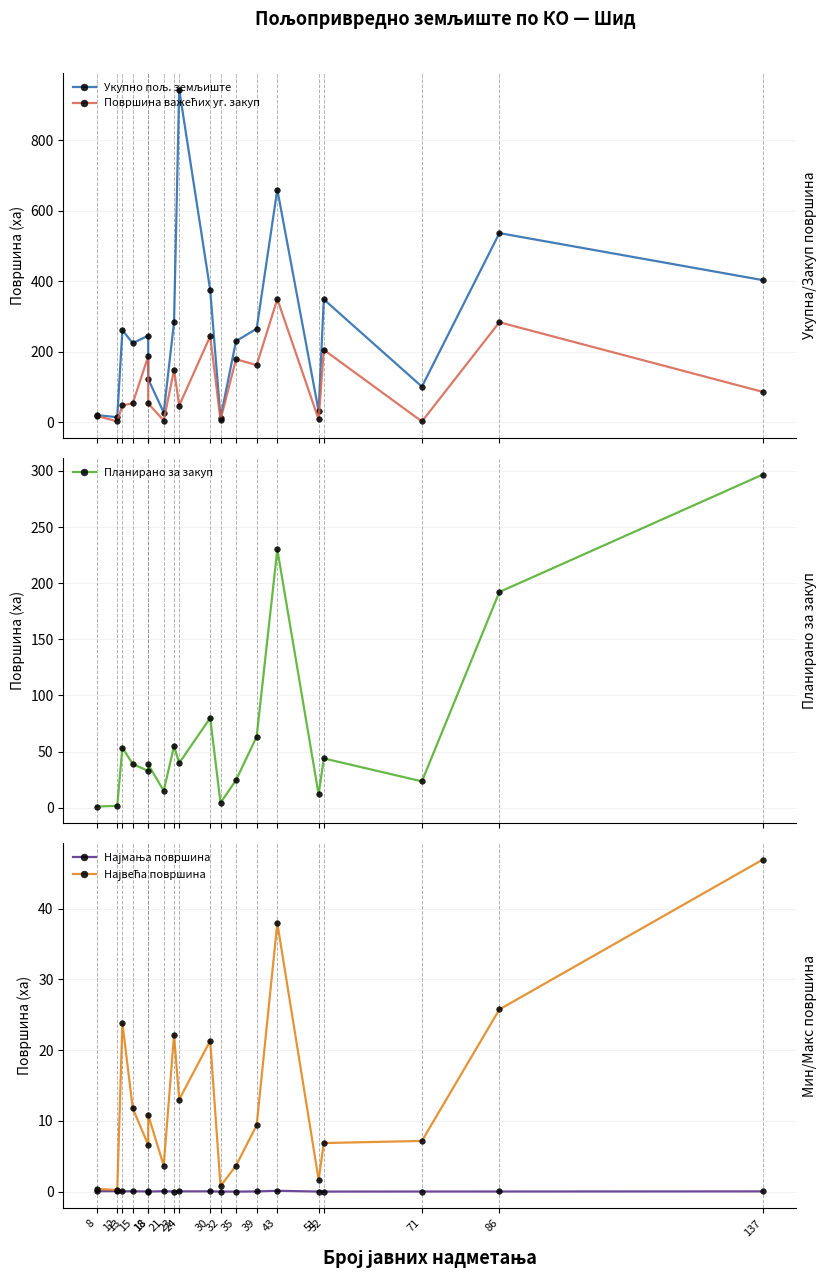

Reading left to right, list all the values displayed in this chart.

Укупно пољ. земљиште: 20.4	14.6	261.4	224.3	245.7	122.7	27.7	284.2	943.6	375.2	12.3	230.2	265.4	660.0	31.8	348.7	101.1	536.5	403.2
Површина важећих уг. закуп: 18.4	2.7	48.5	53.7	187.5	53.8	4.9	148.8	47.3	244.1	7.5	178.9	162.3	349.6	8.2	205.7	2.4	283.7	86.4
Планирано за закуп: 1.1	1.7	53.6	39.0	32.8	38.6	15.1	54.9	39.8	80.0	4.4	24.6	63.4	230.0	11.9	44.0	23.6	192.1	296.7
Најмања површина: 0.1	0.1	0.0	0.0	0.0	0.0	0.1	0.0	0.0	0.0	0.0	0.0	0.0	0.1	0.0	0.0	0.0	0.0	0.0
Највећа површина: 0.4	0.2	23.8	11.8	6.6	10.8	3.7	22.2	13.0	21.3	0.8	3.7	9.4	38.0	1.7	6.9	7.2	25.7	46.9